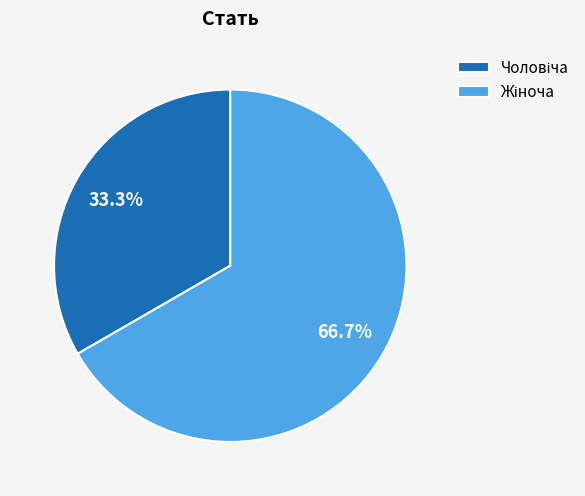

Does any single category account for the majority?

Yes